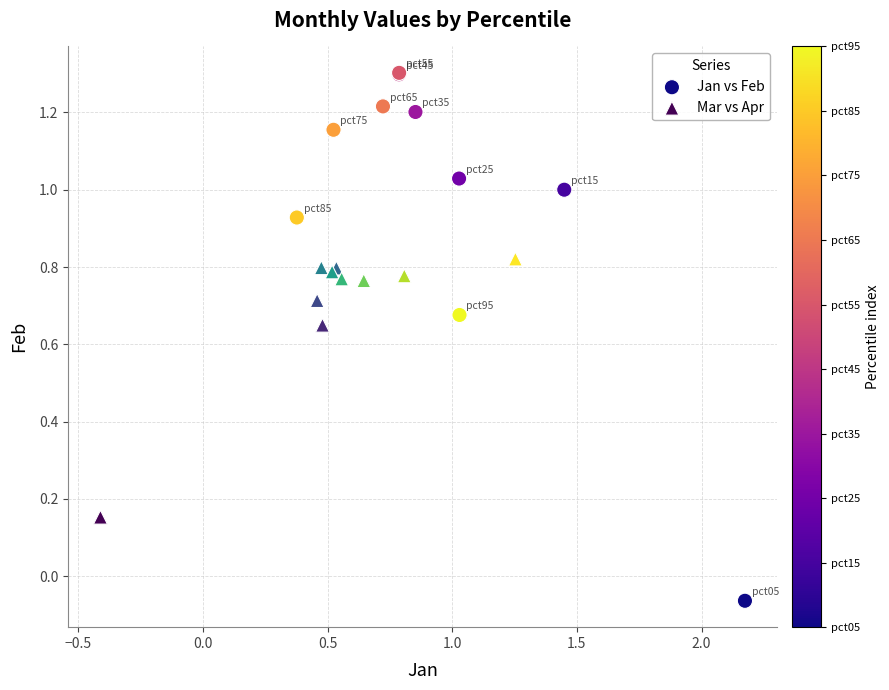

What are all the series names shown in the legend?

Jan vs Feb, Mar vs Apr